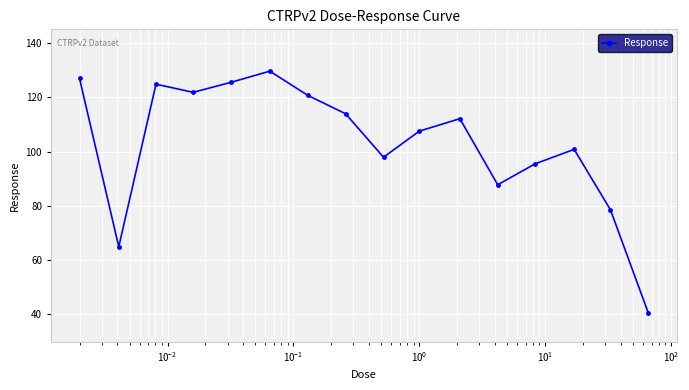

Reading right to left, what are all the values shown in this chart?

40.5	78.5	100.8	95.5	87.8	112.1	107.5	97.9	113.9	120.7	129.6	125.5	121.8	124.8	64.9	126.9